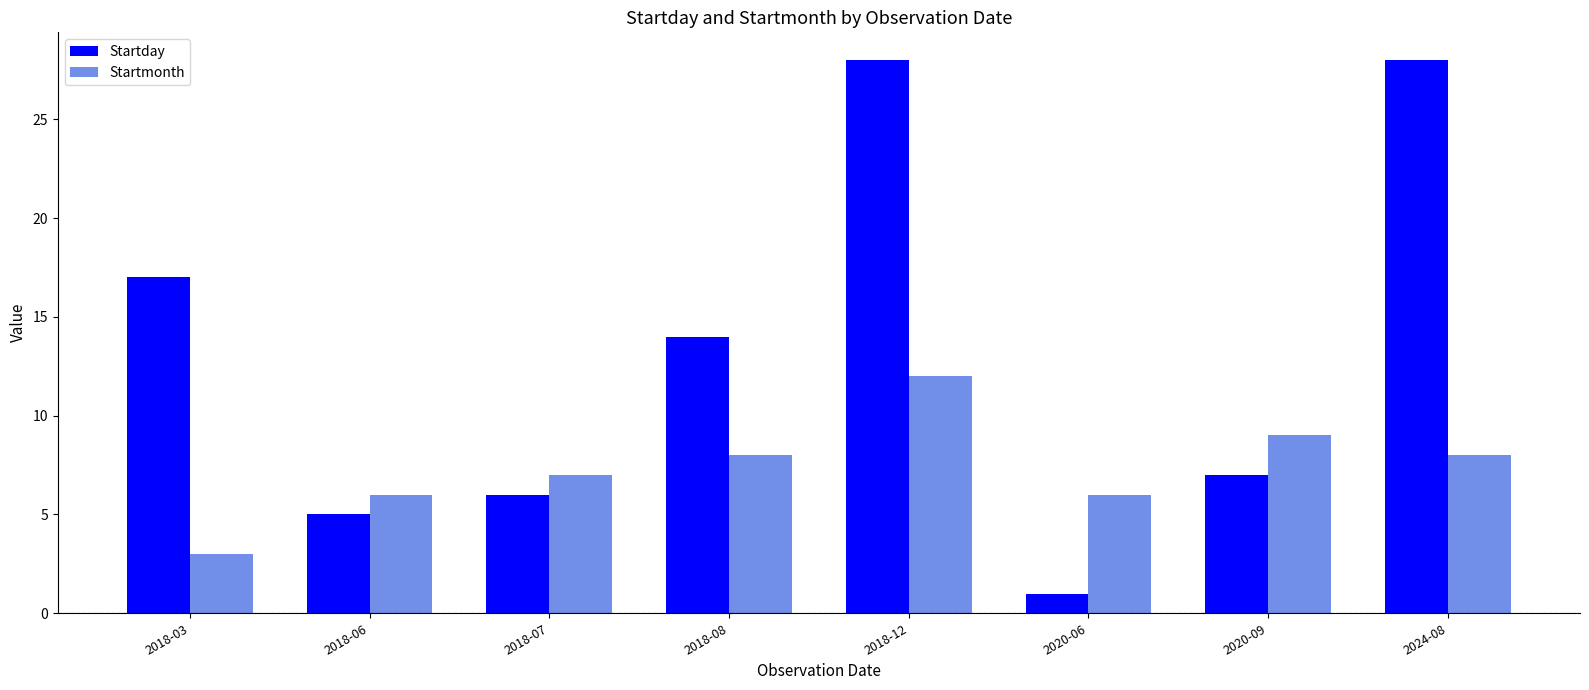

Rank the series at 2018-07 from highest to lowest value.

Startmonth, Startday